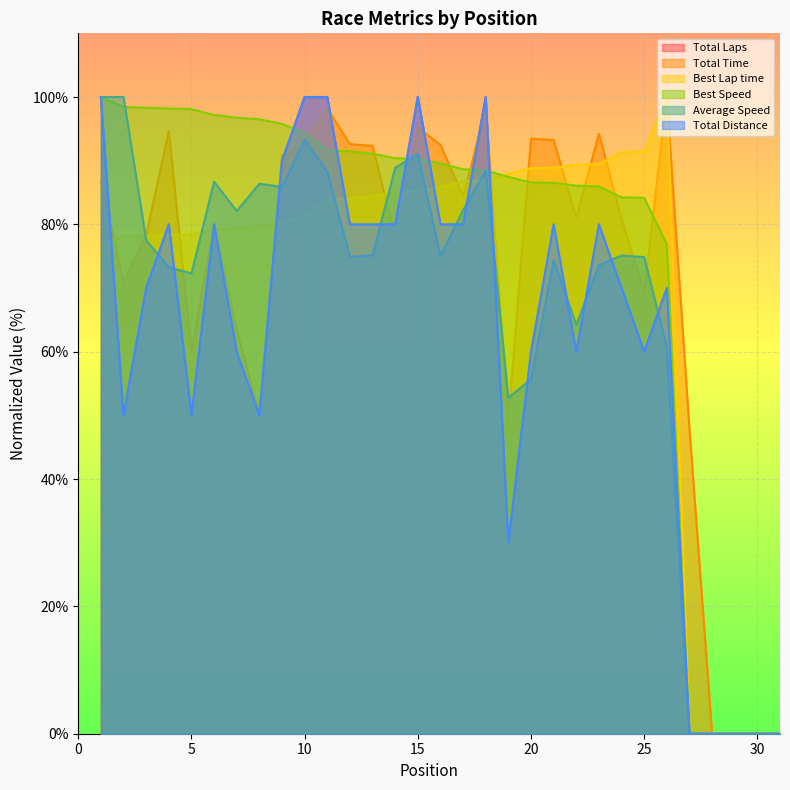

Which series has the widest spread of values?

Total Laps